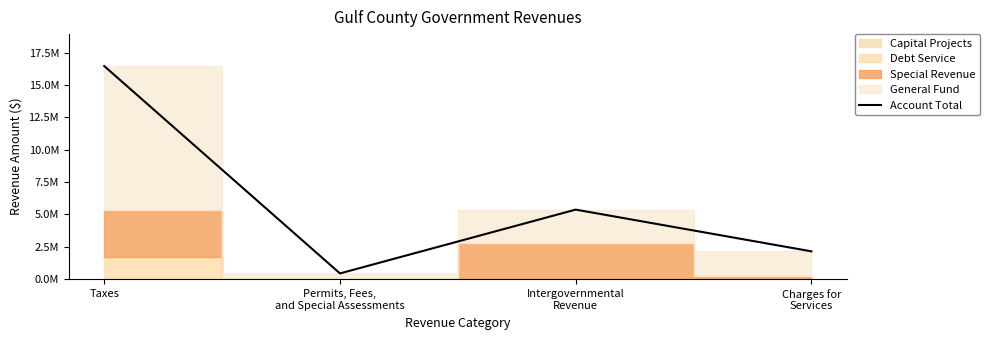

What is the sum of all values?

24440202